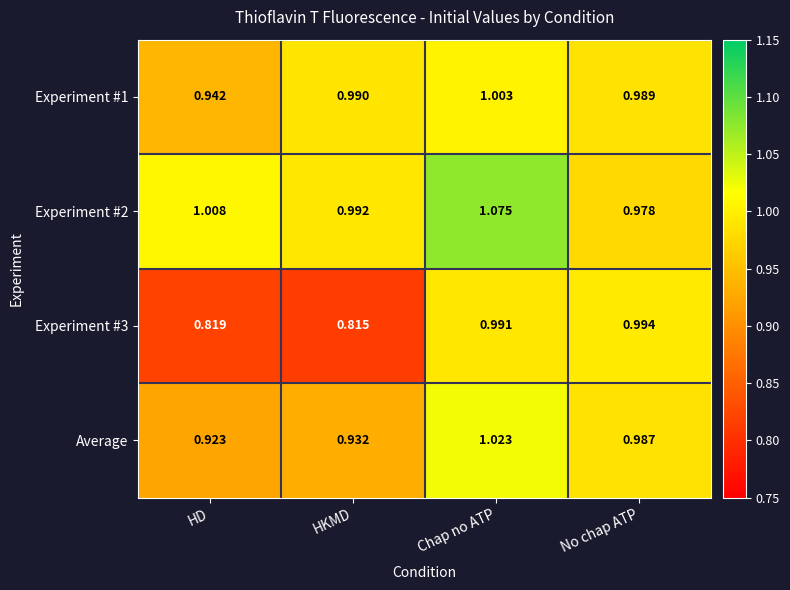

Is the value of Experiment #1 at No chap ATP greater than the value of Average at HKMD?

Yes